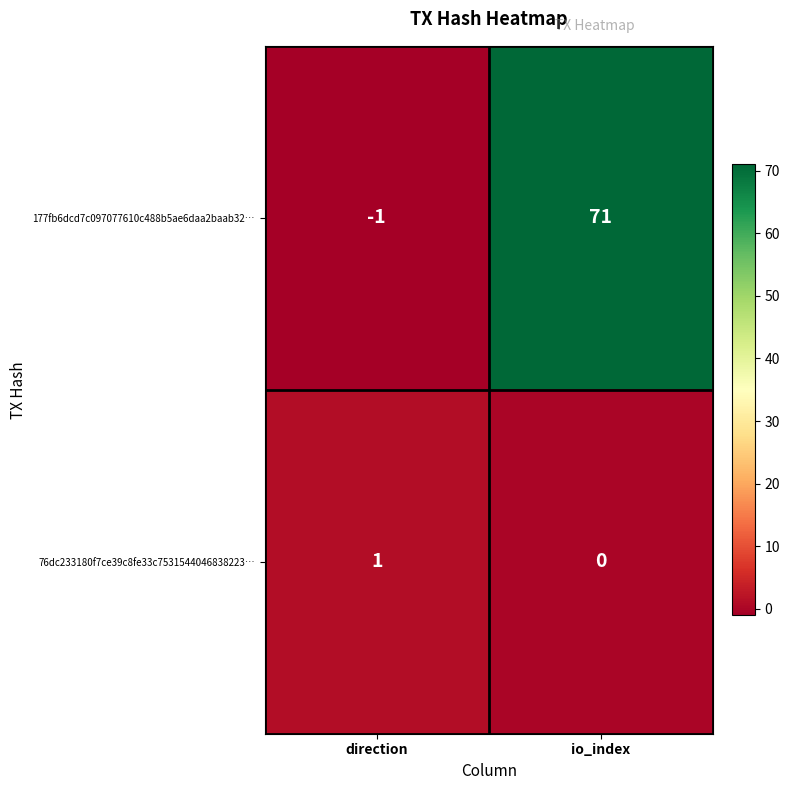

Reading left to right, what are all the values shown in this chart?

177fb6dcd7c097077610c488b5ae6daa2baab32…: direction=-1	io_index=71
76dc233180f7ce39c8fe33c7531544046838223…: direction=1	io_index=0